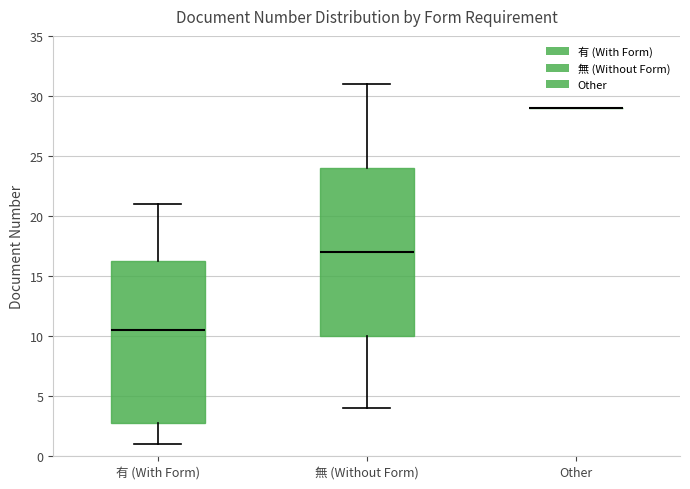

Where does the upper whisker of the box for 有 (With Form) end on the y-axis? The values are not printed on the chart, so give them approximately, as read against the axis.

21.0